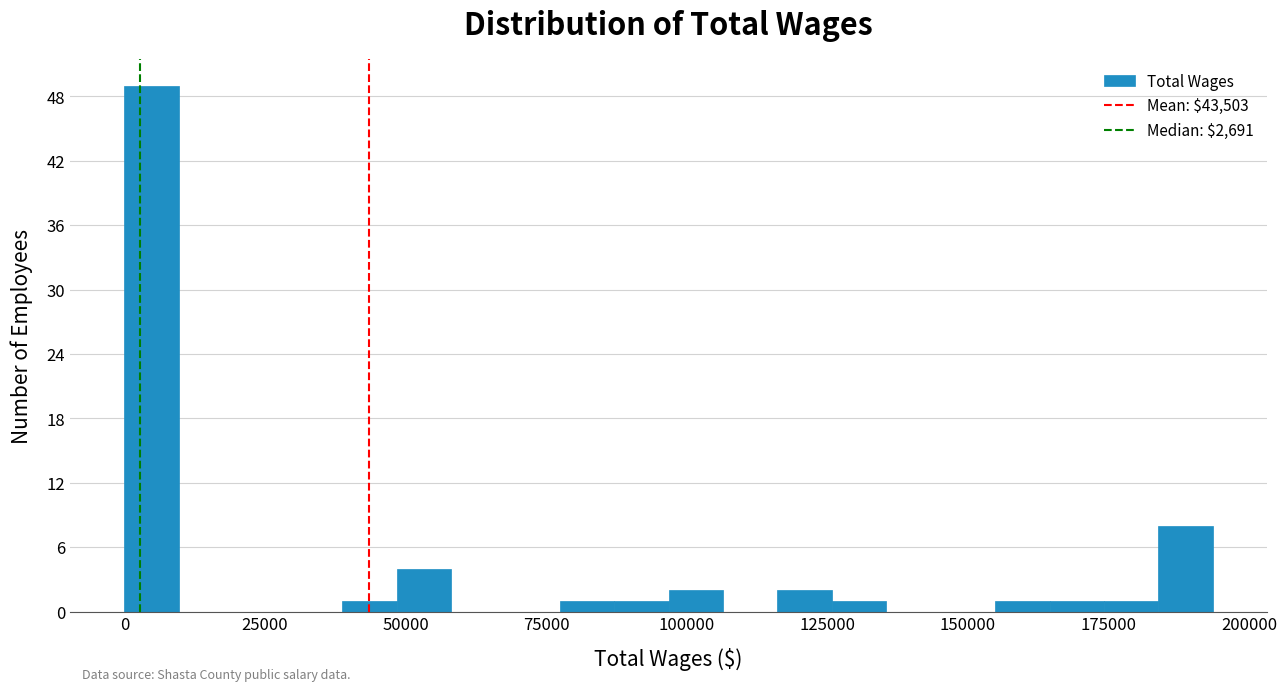

Around what value on the x-axis is the tallest bar? Give the approximate position of its centre, as read against the axis.

5000